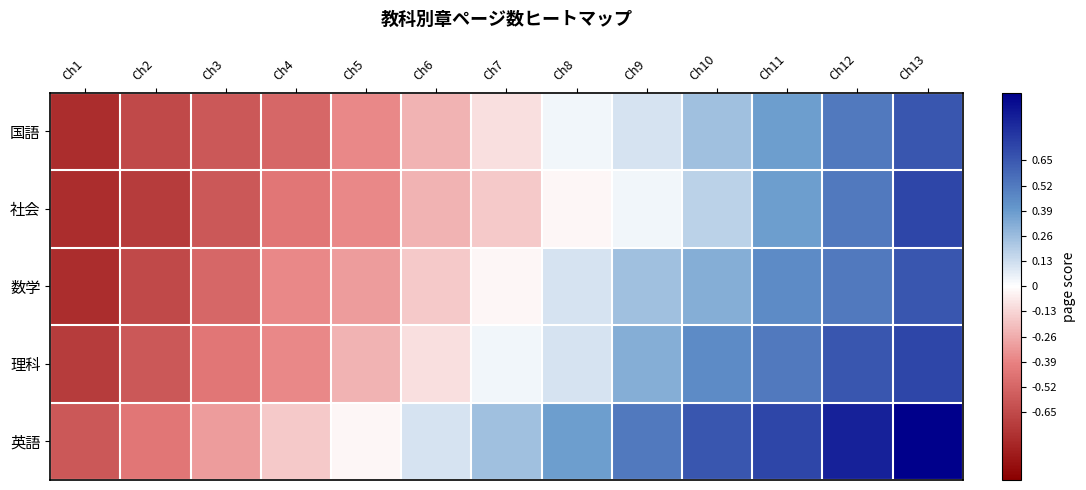

What is the total value across all series at Ch8?

0.6